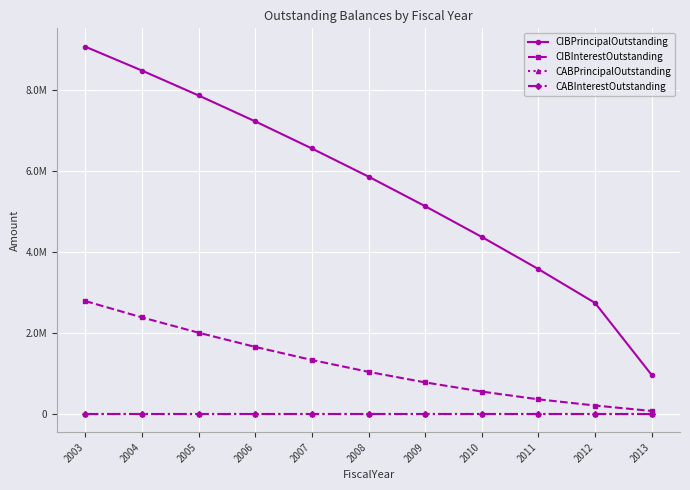

What is the highest value of the CIBPrincipalOutstanding series?

9070000.0